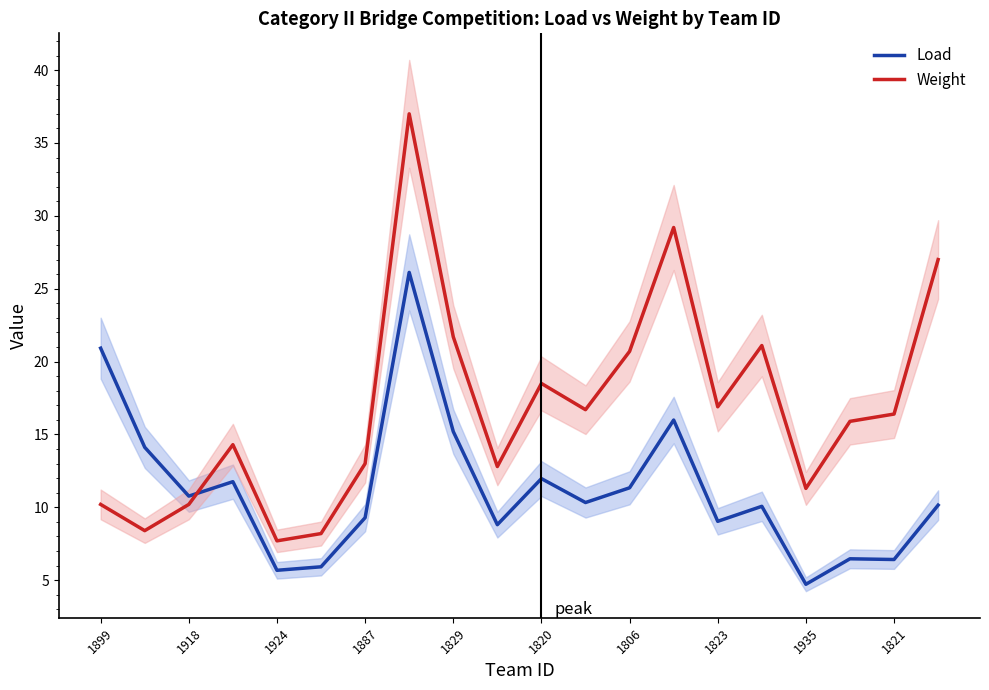

How many intersections are there between Load and Weight?

1